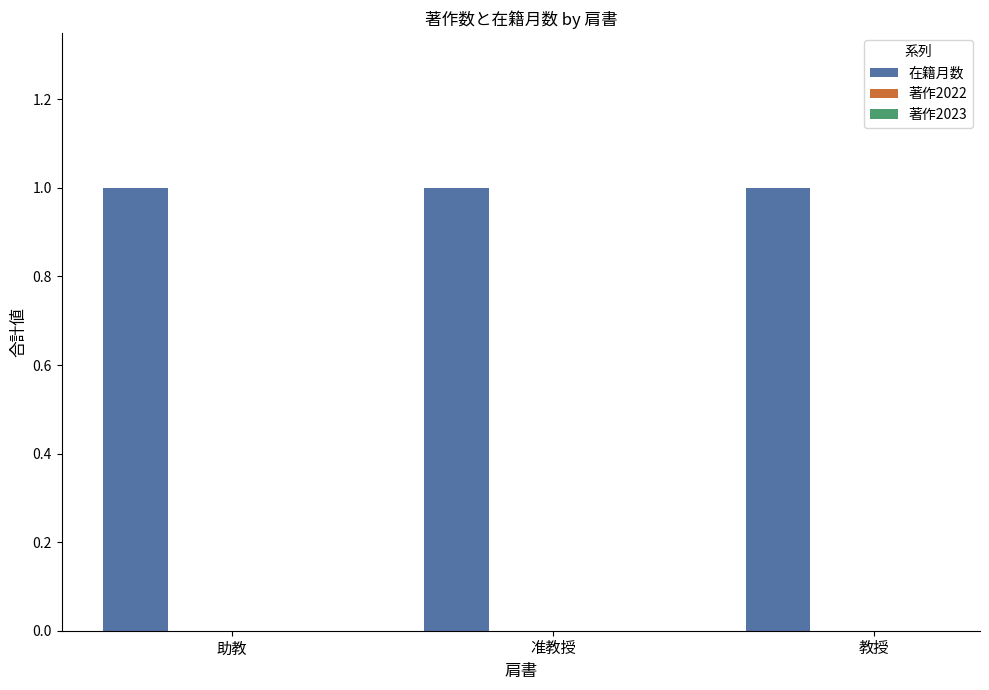

Reading left to right, extract all data points from this chart.

在籍月数: 助教=1	准教授=1	教授=1
著作2022: 助教=0	准教授=0	教授=0
著作2023: 助教=0	准教授=0	教授=0